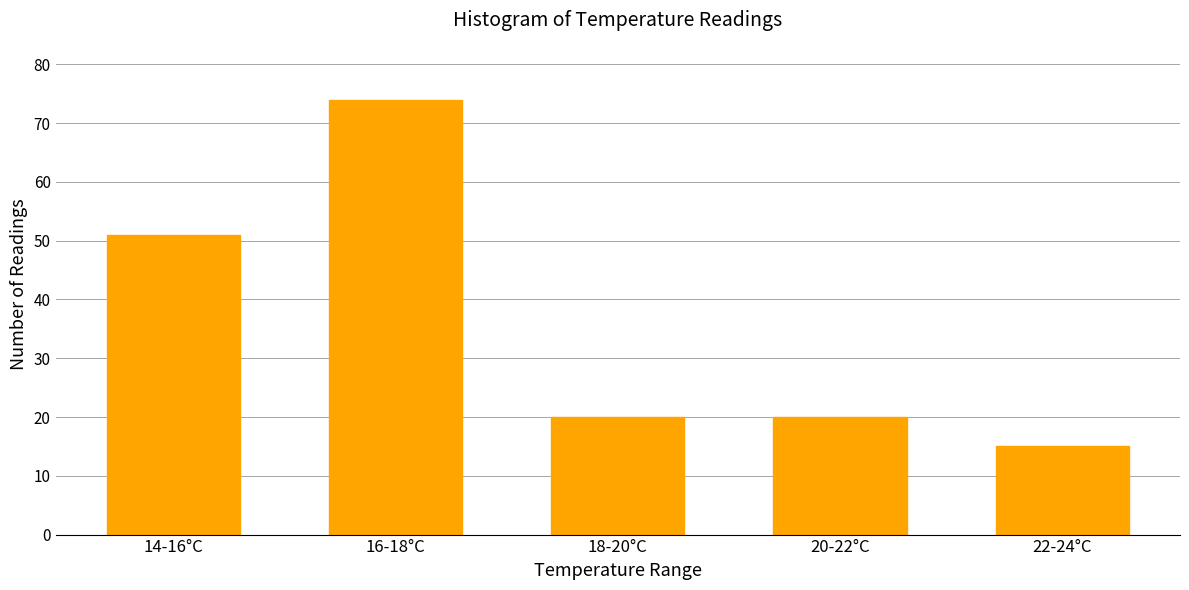

Reading left to right, what are all the values shown in this chart?

51	74	20	20	15